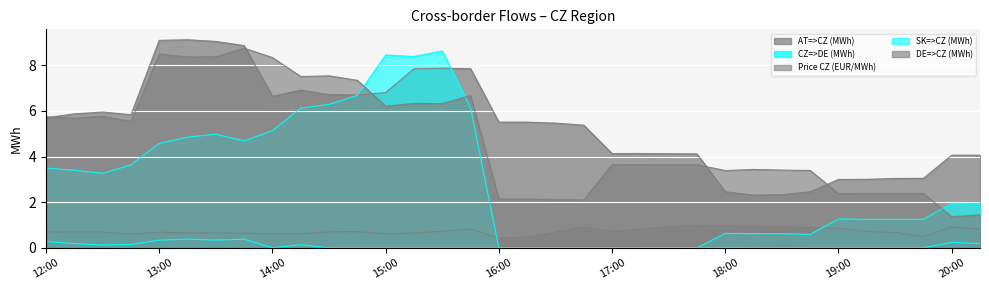

How many intersections are there between AT=>CZ (MWh) and DE=>CZ (MWh)?

5